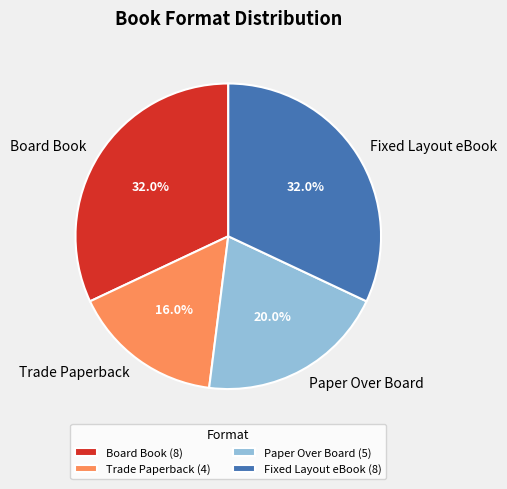

Which slice is the smallest?

Trade Paperback (4)